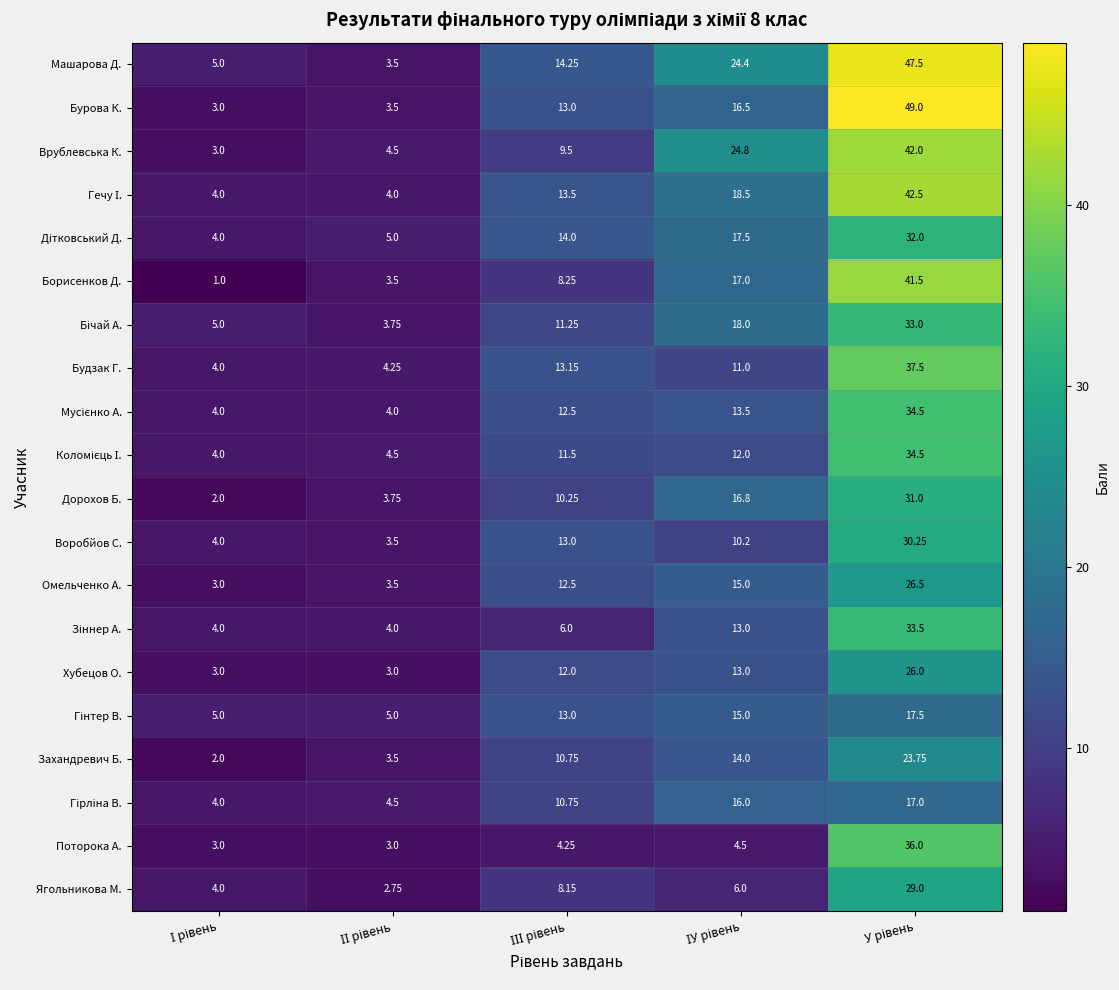

Which series has the largest total across all categories?

Машарова Д.